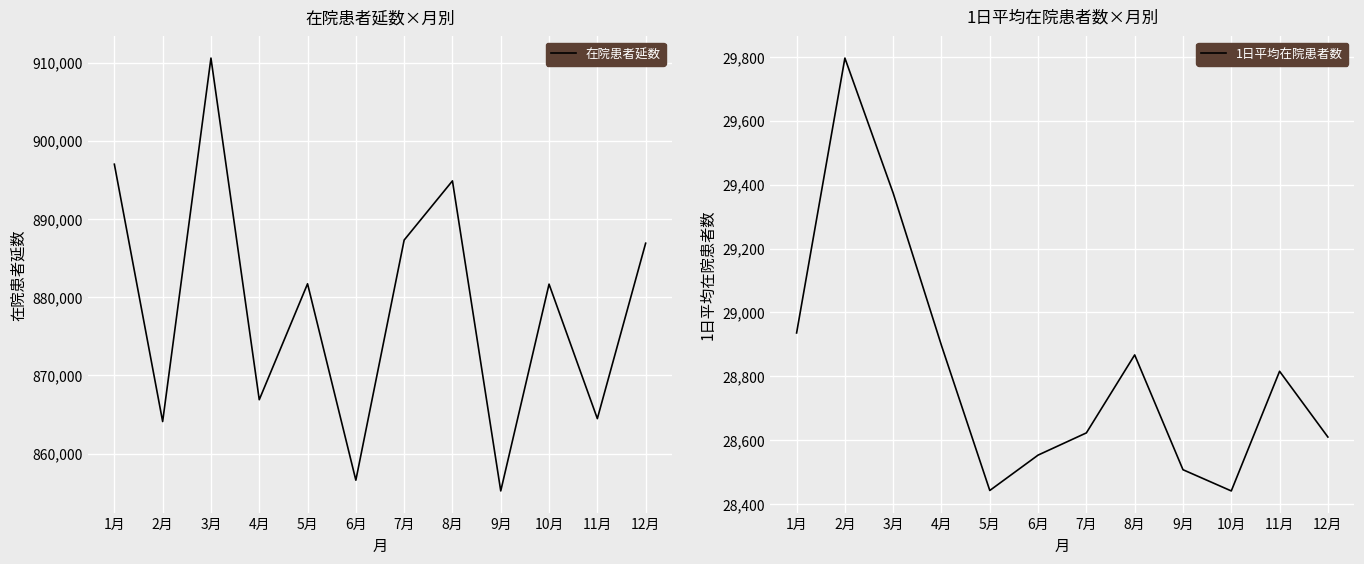

The 在院患者延数 series shows 866887.0 at 4月. True or false?

True